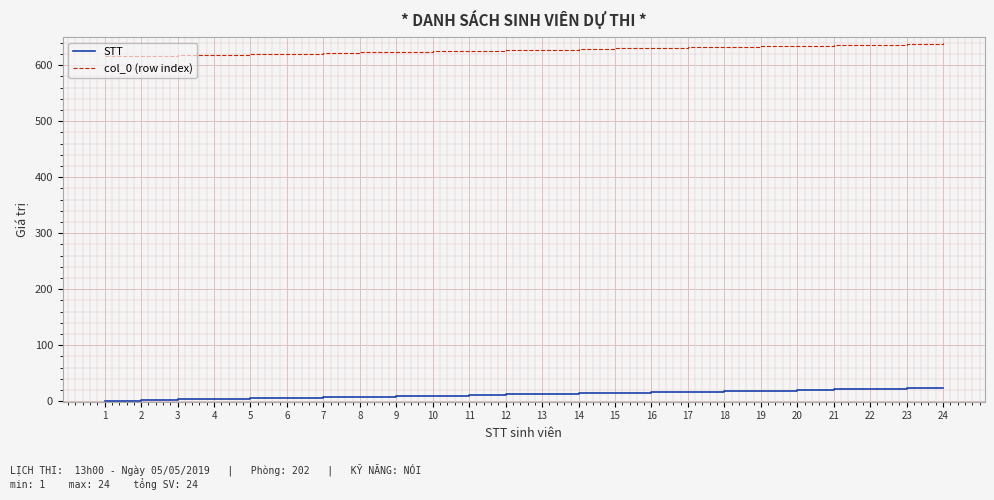

What is the approximate value of STT at 20, to the nearest 10?

20